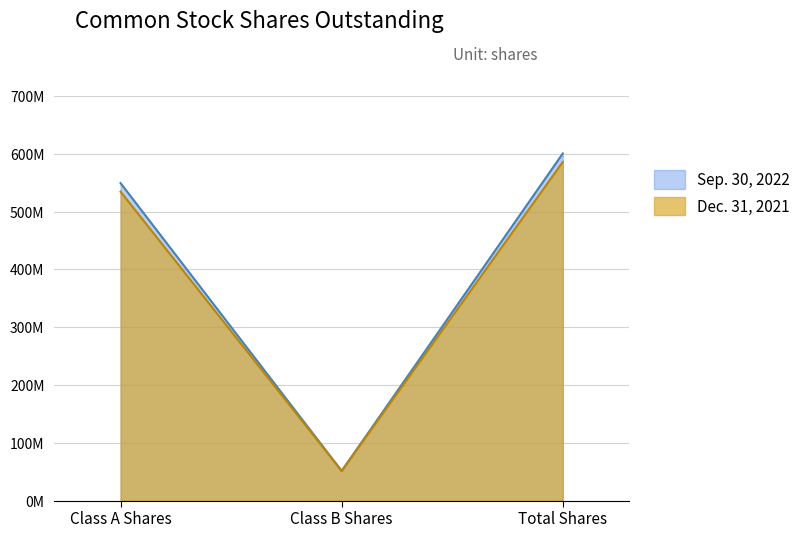

Which series has the widest spread of values?

Sep. 30, 2022